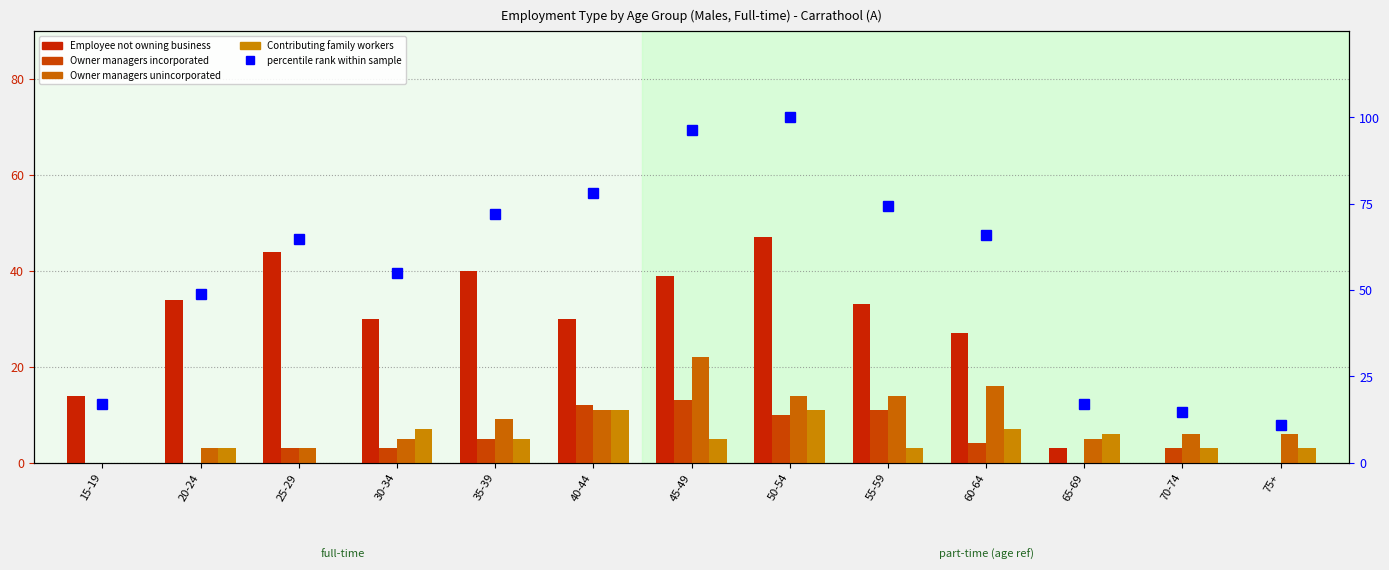

What is the average value of the Owner managers unincorporated series?

8.8